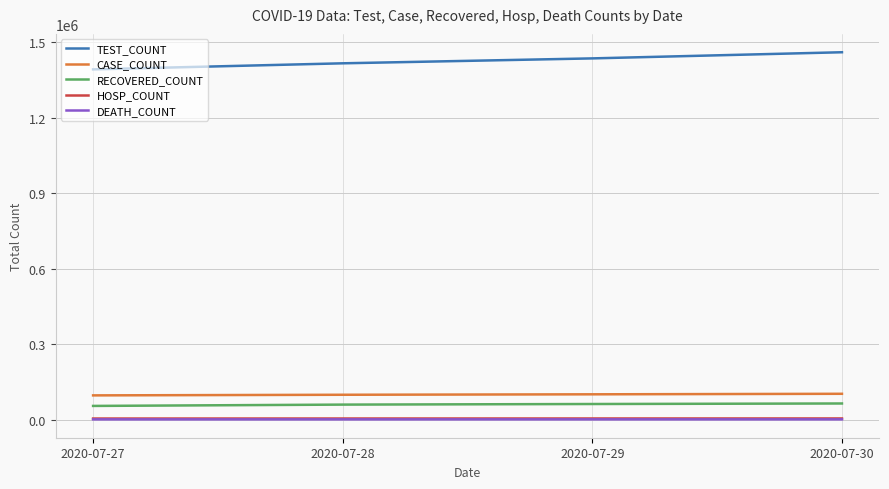

What value does the TEST_COUNT series have at 2020-07-30?

1460221